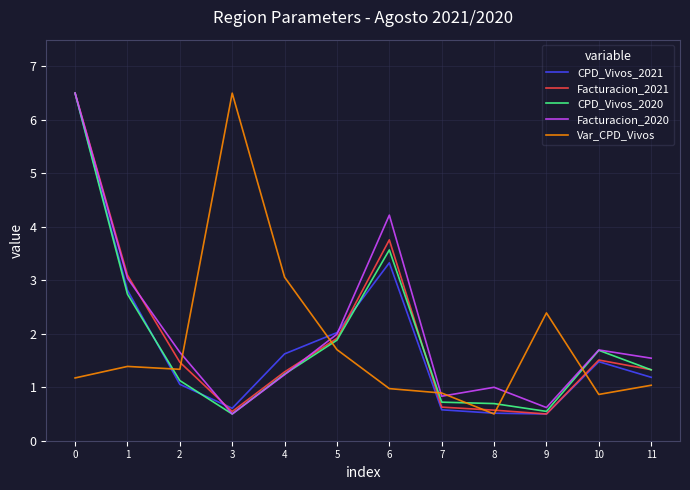

Between 1 and 2, which series saw the biggest shift?

CPD_Vivos_2021